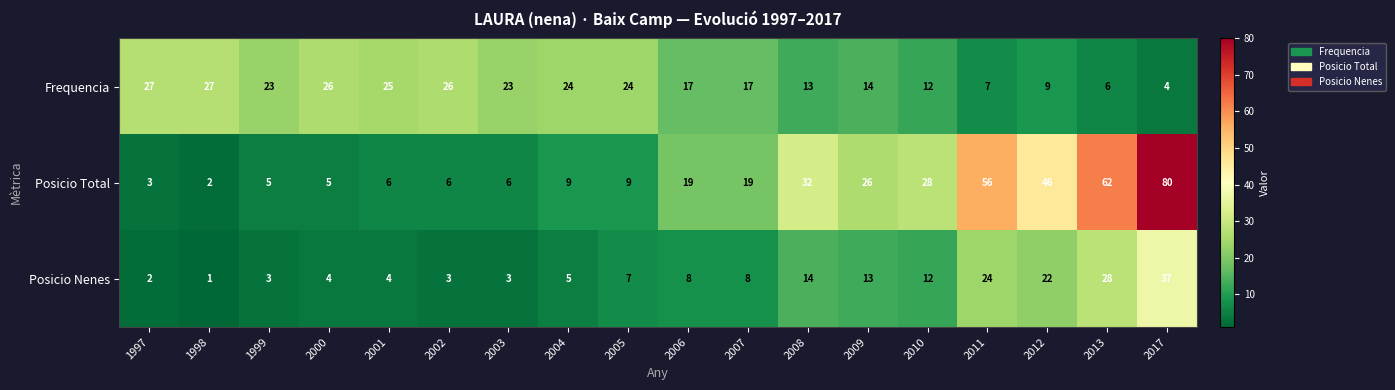

What is the difference between the maximum and minimum values in the Posicio Nenes series?

36